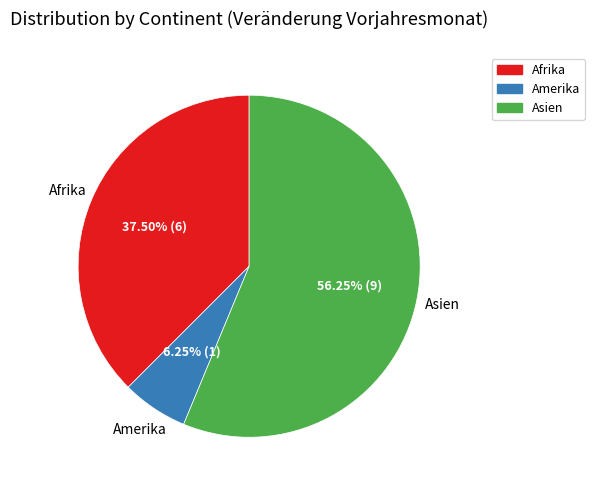

Which slice is the largest?

Asien